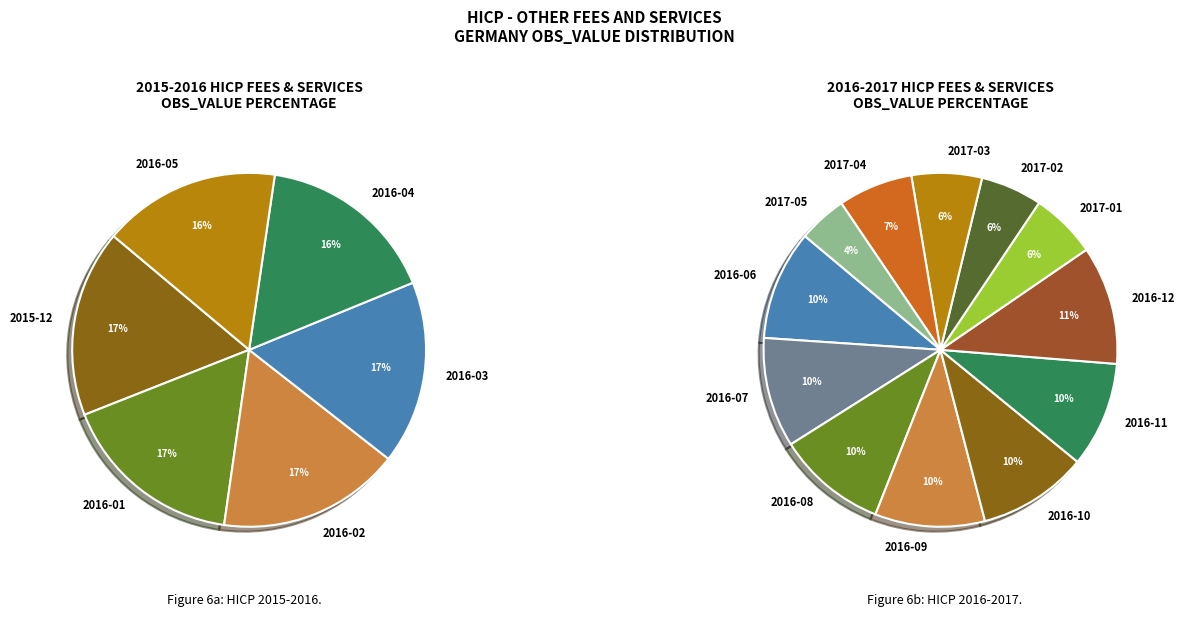

True or false: 2016-05 accounts for 4% of the total.

False